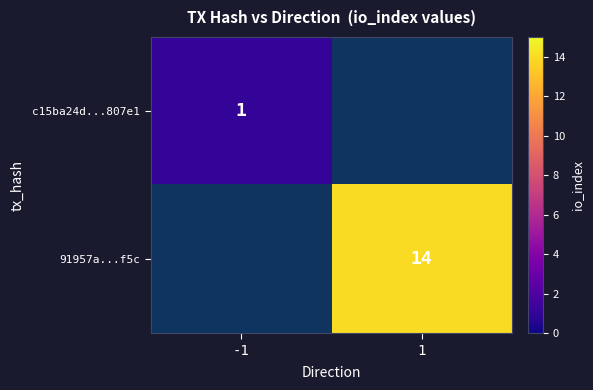

True or false: c15ba24d...807e1 has a value of 2 at -1.

False